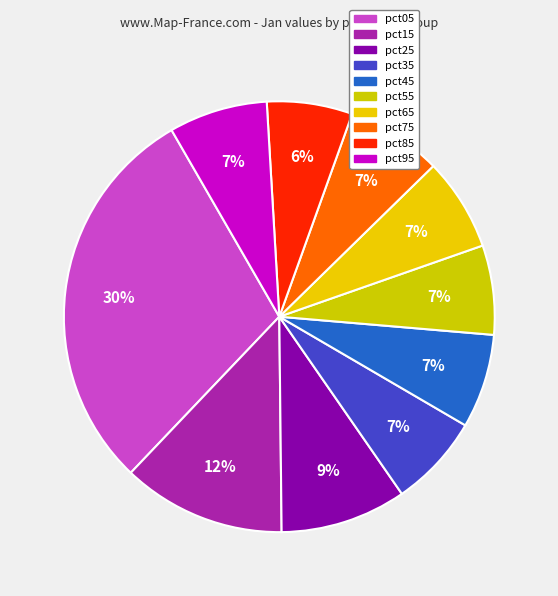

Which category has the smallest portion of the pie?

pct85